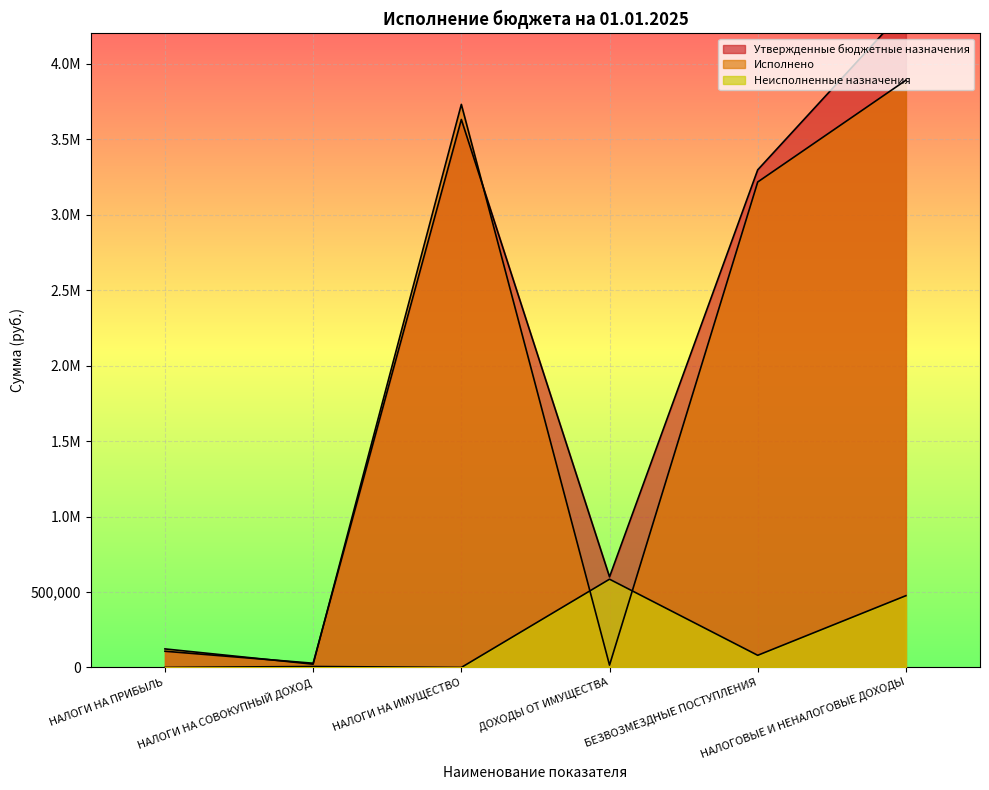

List the series in order of their peak value, highest first.

Утвержденные бюджетные назначения, Исполнено, Неисполненные назначения